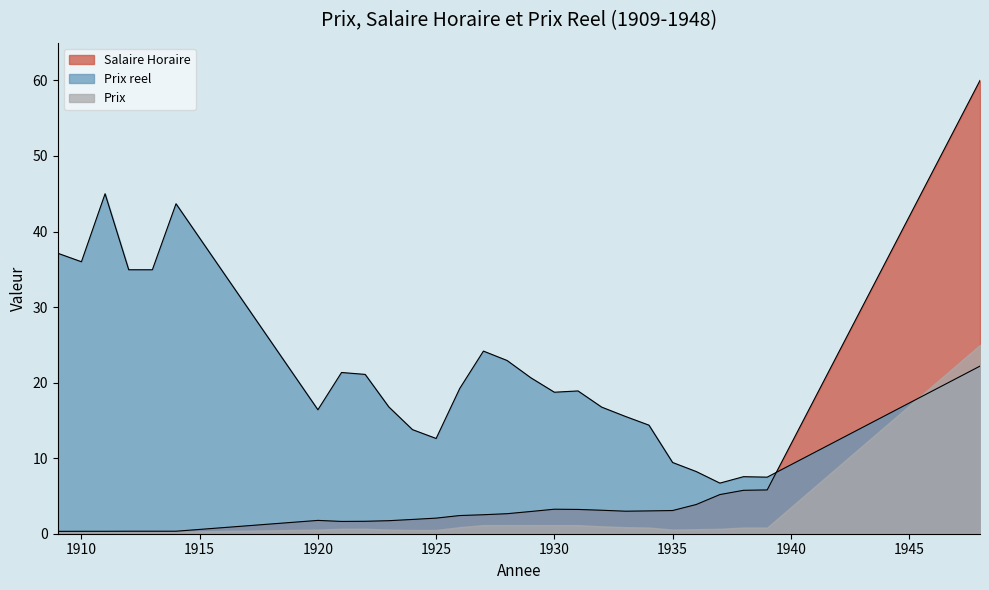

Where do Prix reel and Salaire Horaire first cross each other?

1939 and 1948